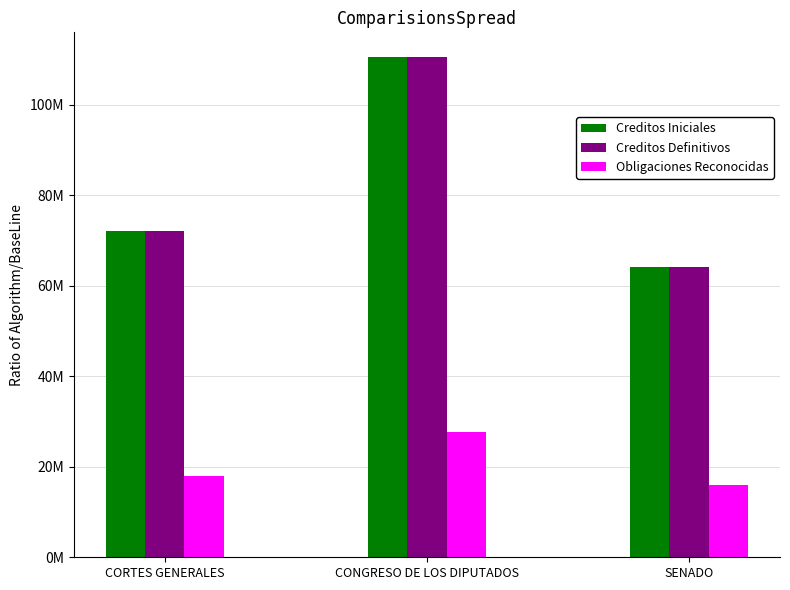

What value does the Creditos Iniciales series have at CORTES GENERALES?

72052850.0